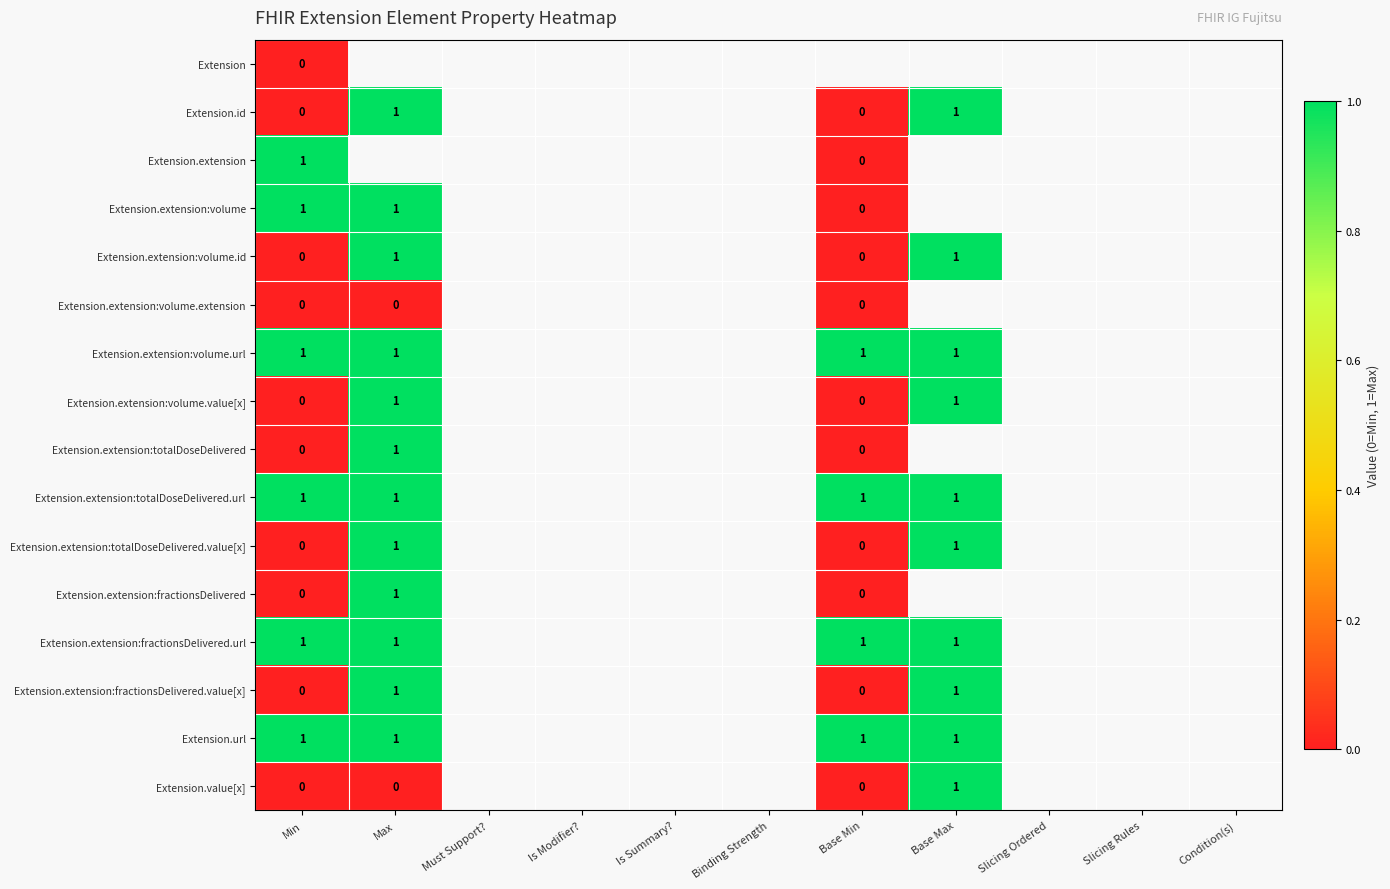

True or false: Extension.extension:fractionsDelivered.url has a value of 0 at Base Max.

False